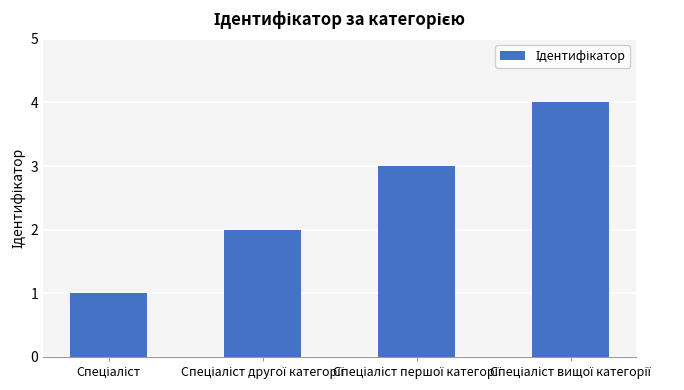

How many data points does each series have?

4